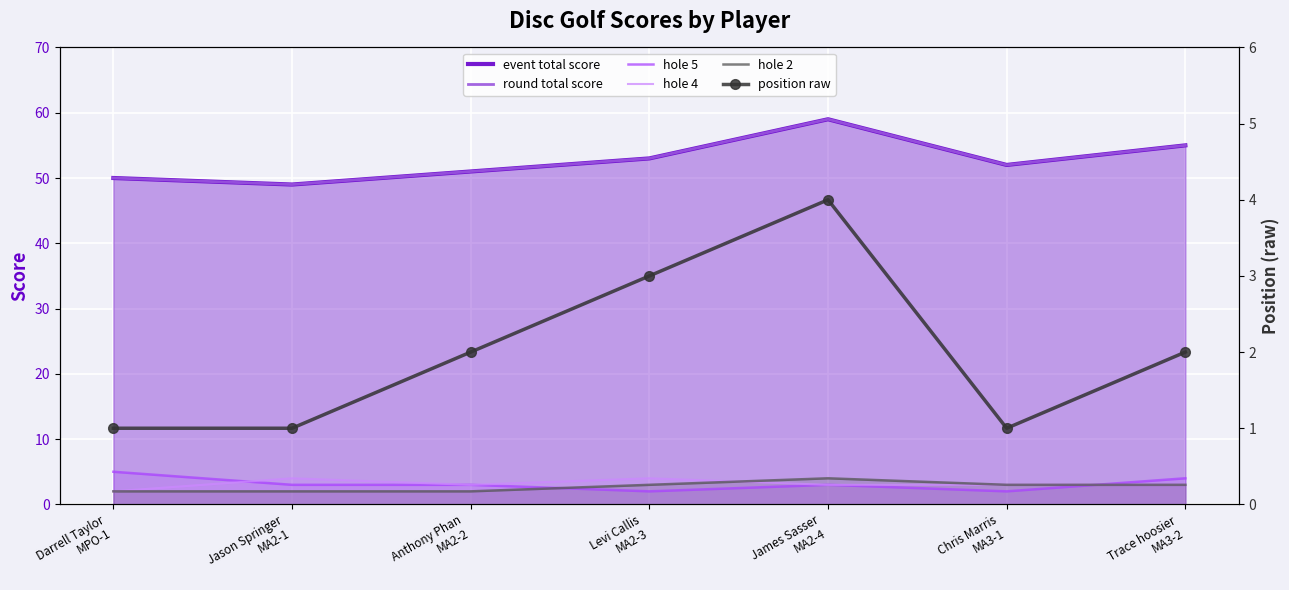

What are all the series names shown in the legend?

event total score, round total score, hole 5, hole 4, hole 2, position raw